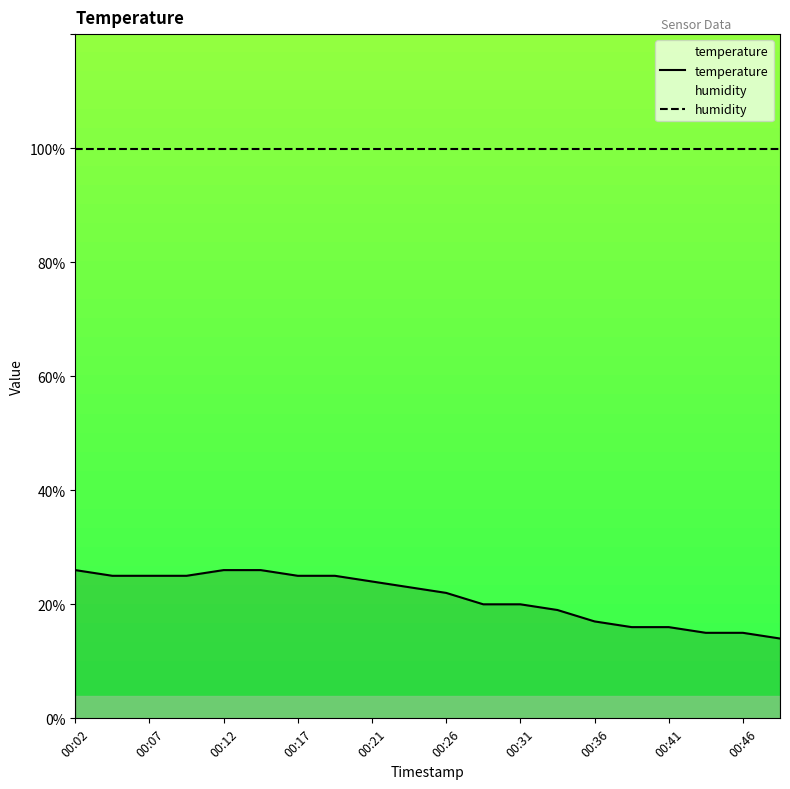

True or false: humidity and temperature intersect in this chart.

False